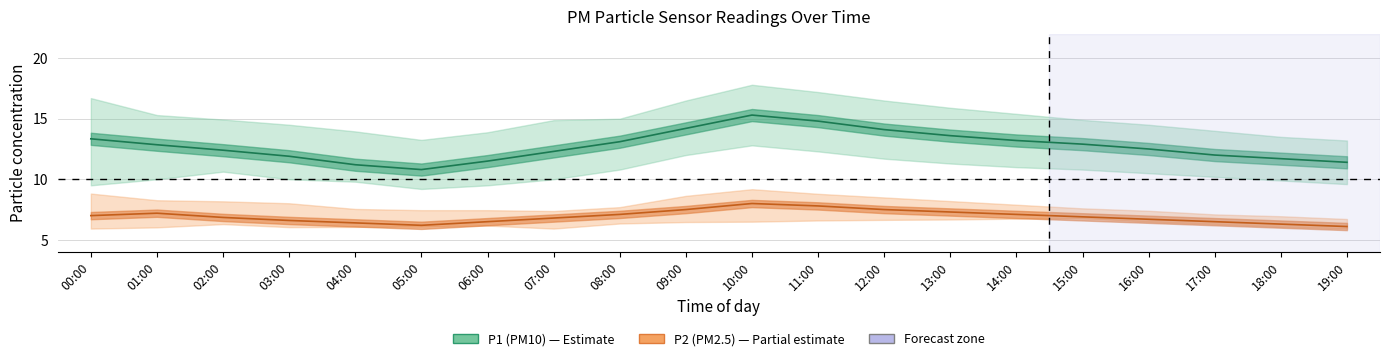

Which series has the largest range (max minus min)?

P1_upper